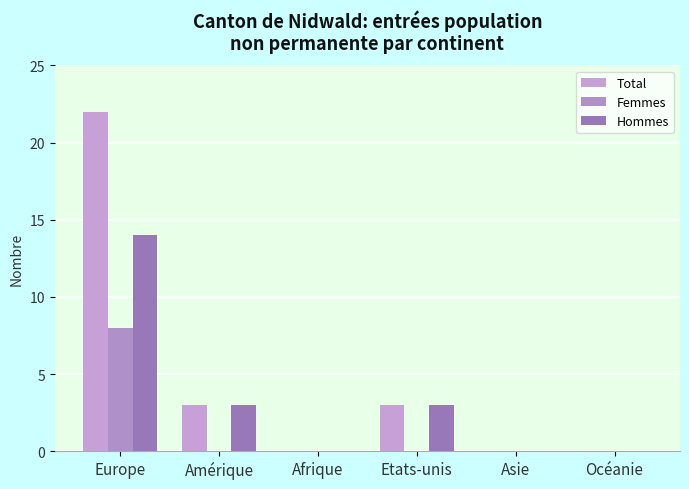

Reading left to right, transcribe all the data shown in this chart.

Total: Europe=22	Amérique=3	Afrique=0	Etats-unis=3	Asie=0	Océanie=0
Femmes: Europe=8	Amérique=0	Afrique=0	Etats-unis=0	Asie=0	Océanie=0
Hommes: Europe=14	Amérique=3	Afrique=0	Etats-unis=3	Asie=0	Océanie=0